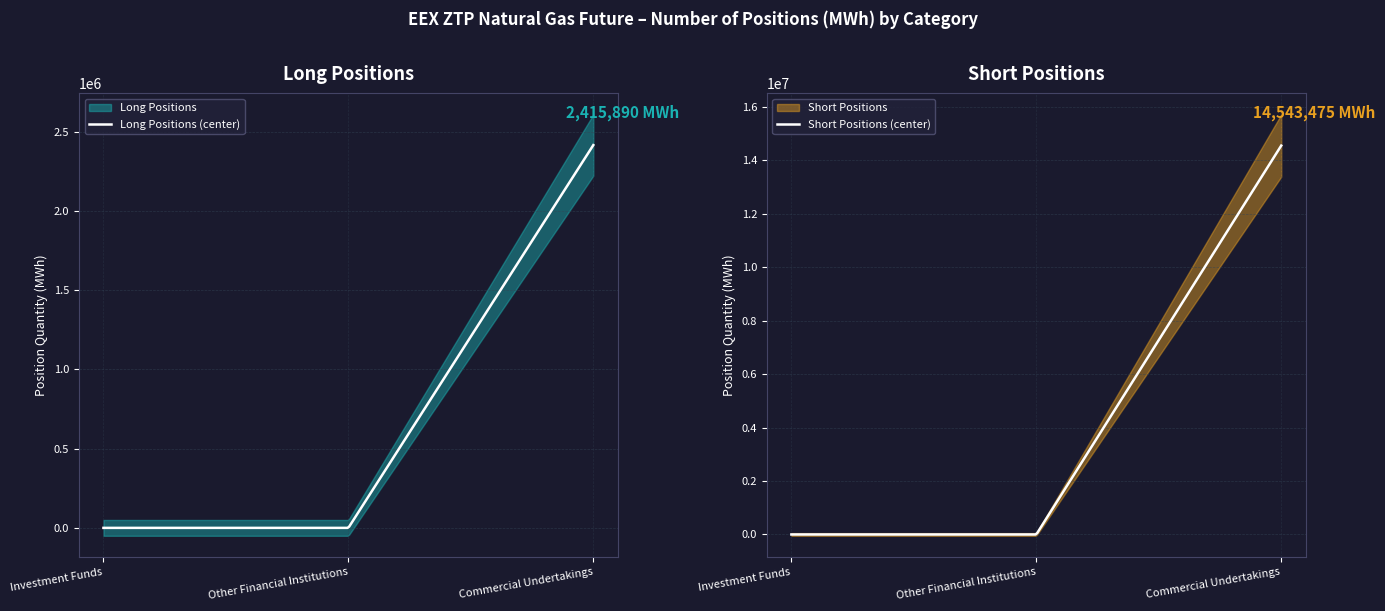

What is the label of the 1st point from the right?

Commercial Undertakings